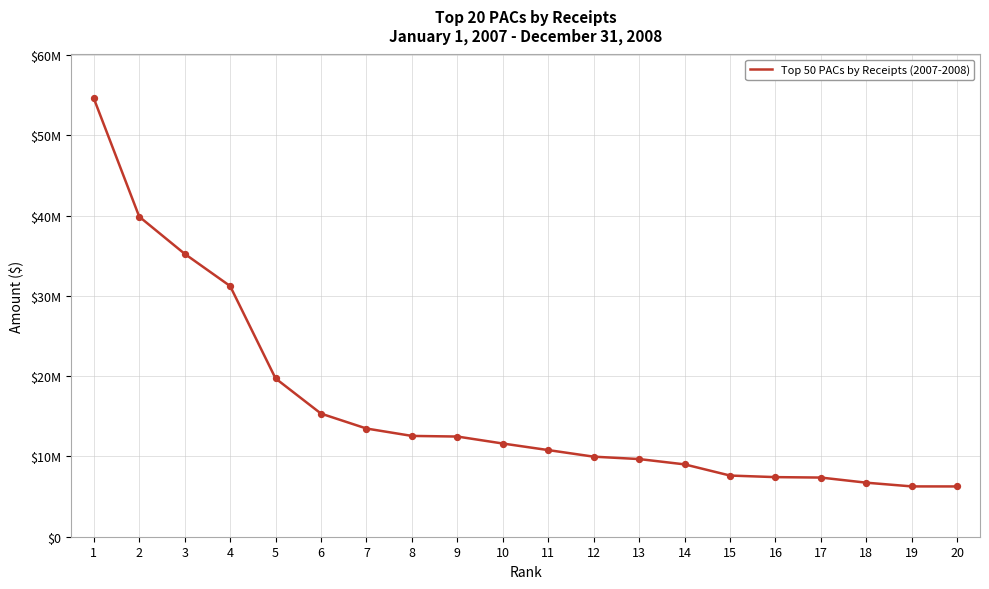

Approximately how many times larger is the value at 11 compared to 5?

0.5